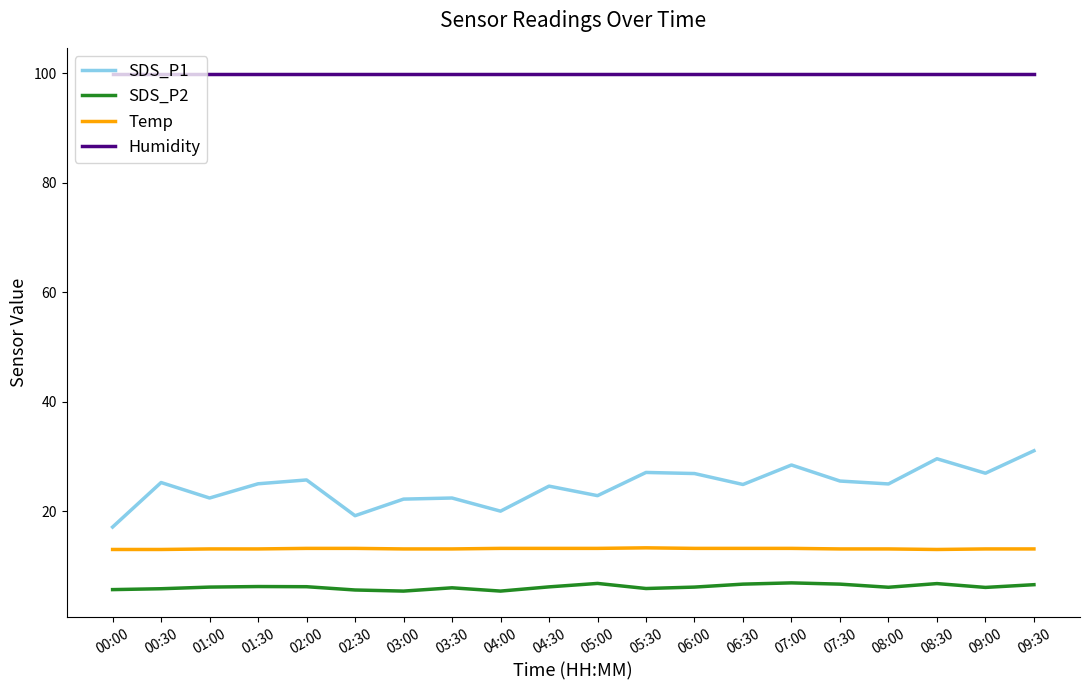

List the series in order of their peak value, highest first.

Humidity, SDS_P1, Temp, SDS_P2